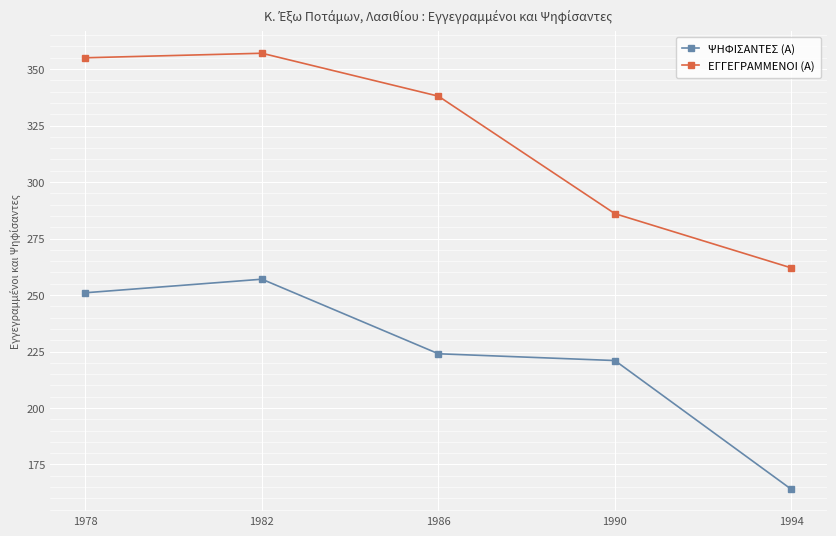

What is the spread (max minus min) of values at 1978?

104